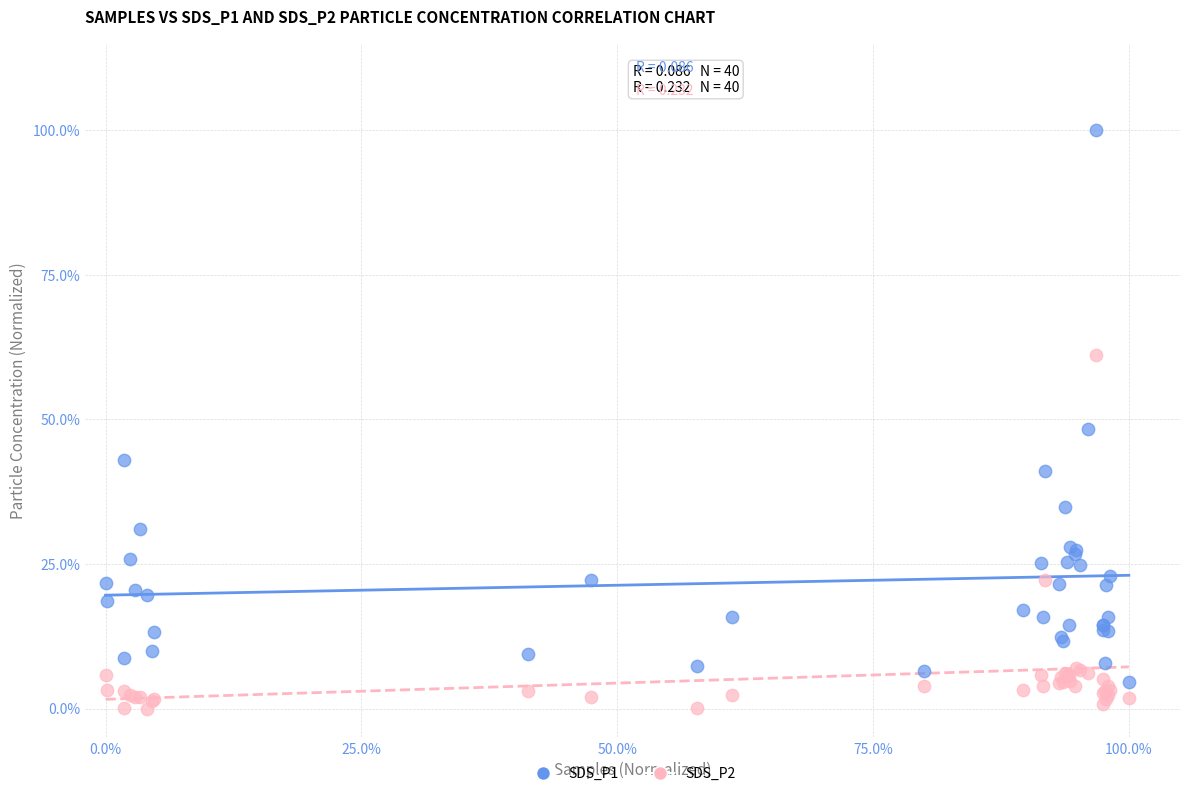

What are all the series names shown in the legend?

SDS_P1, SDS_P2